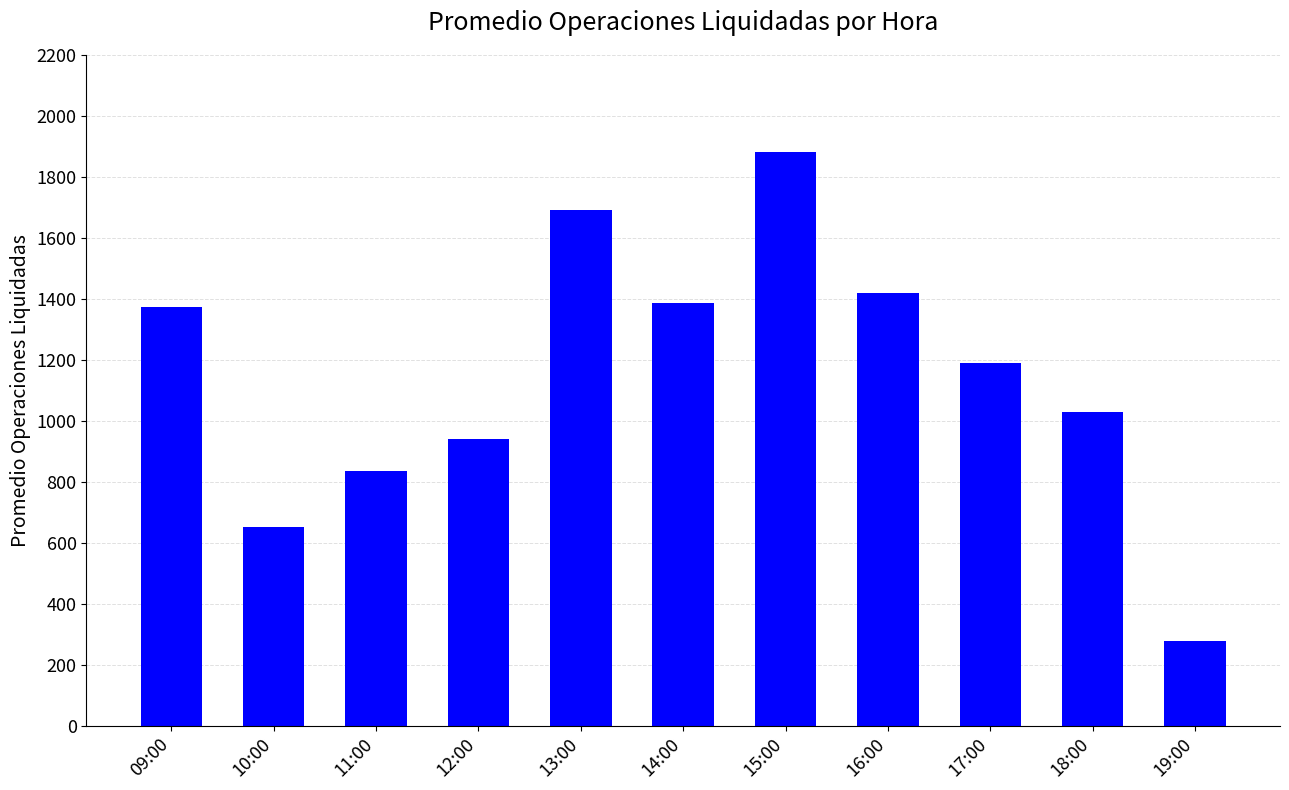

Which label corresponds to the largest value in the chart?

15:00